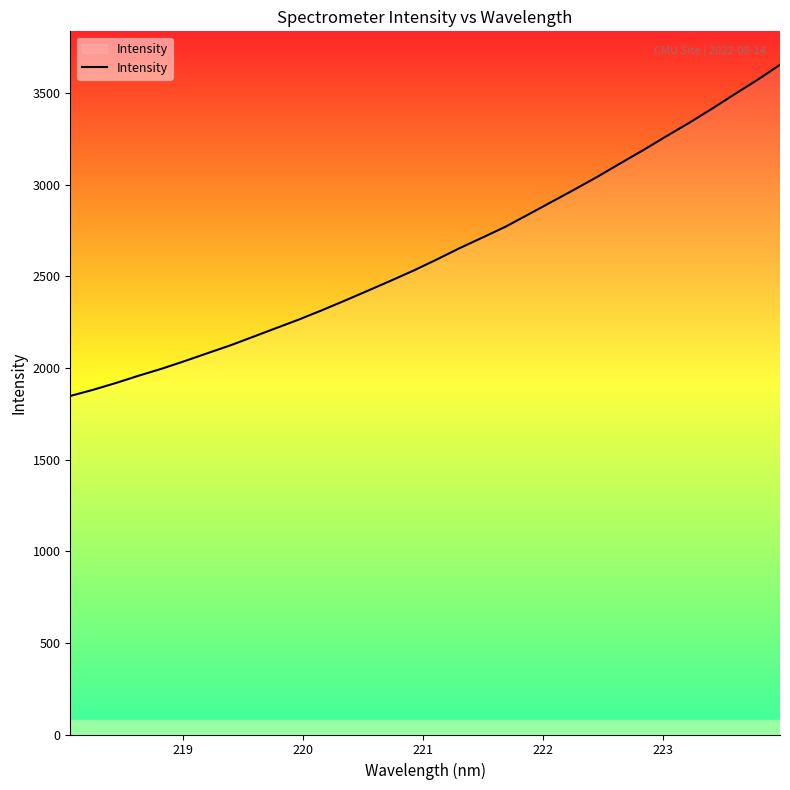

What is the minimum value shown in the chart?

1847.0